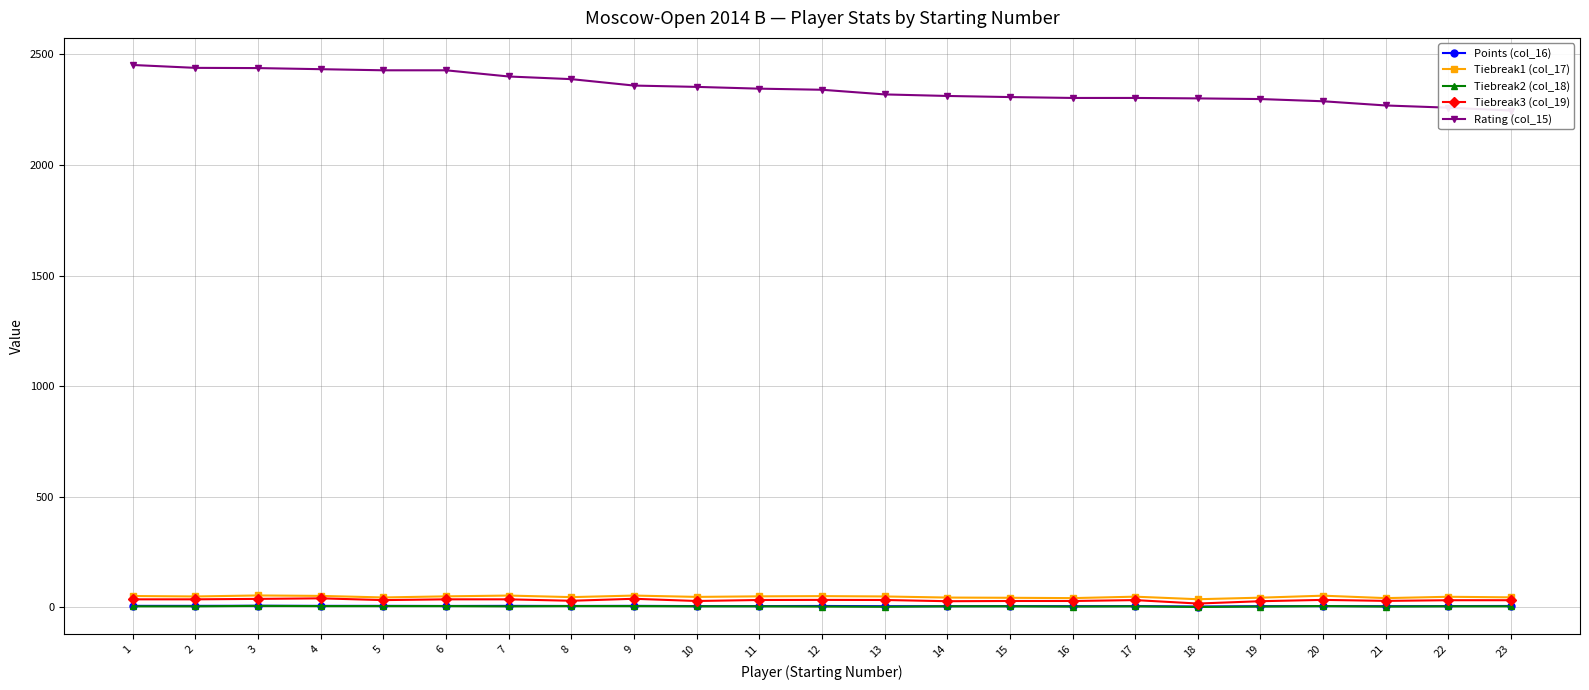

Which category has the lowest value across all series?

18